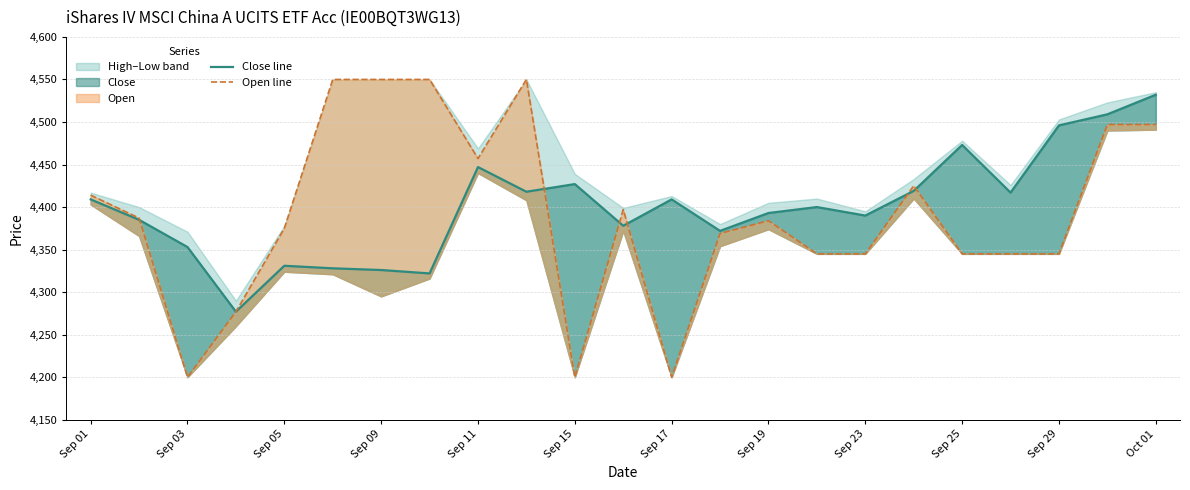

Read the Open line value at Sep 01.

4414